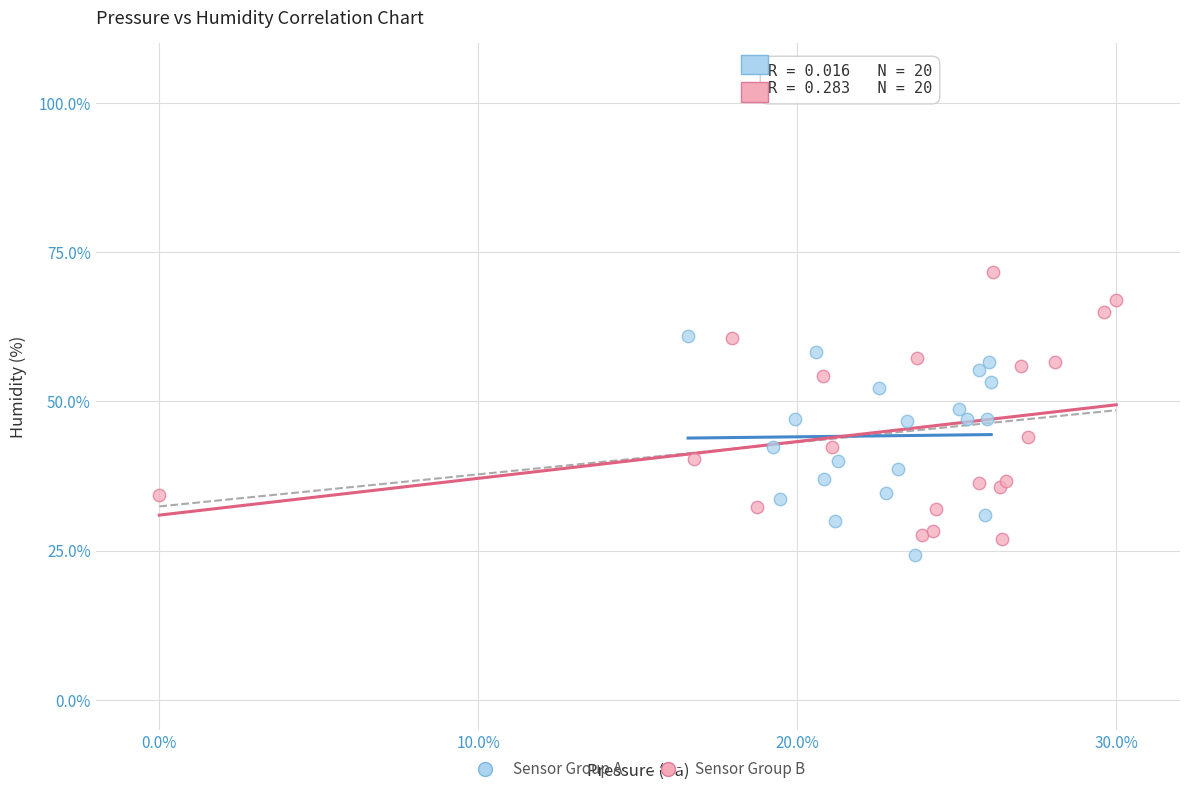

Which series reaches the maximum Y coordinate?

Sensor Group B